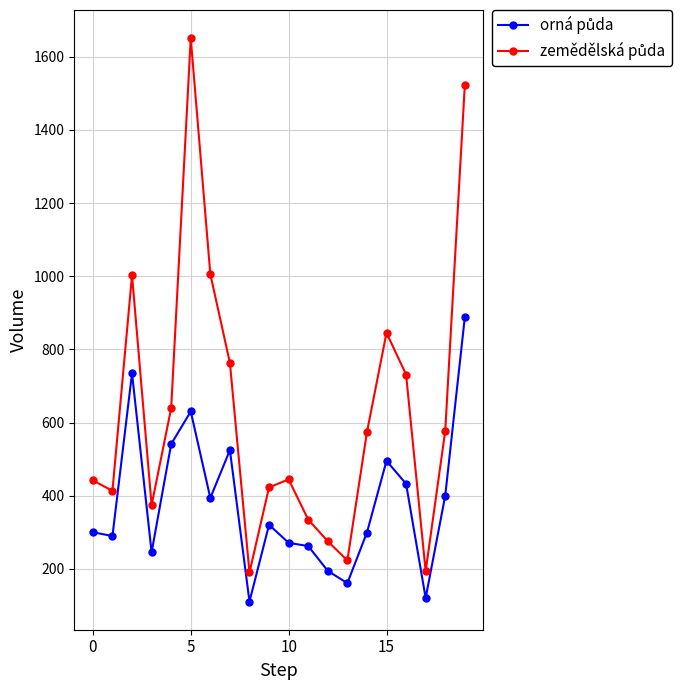

What is the greatest value displayed?

1650.9